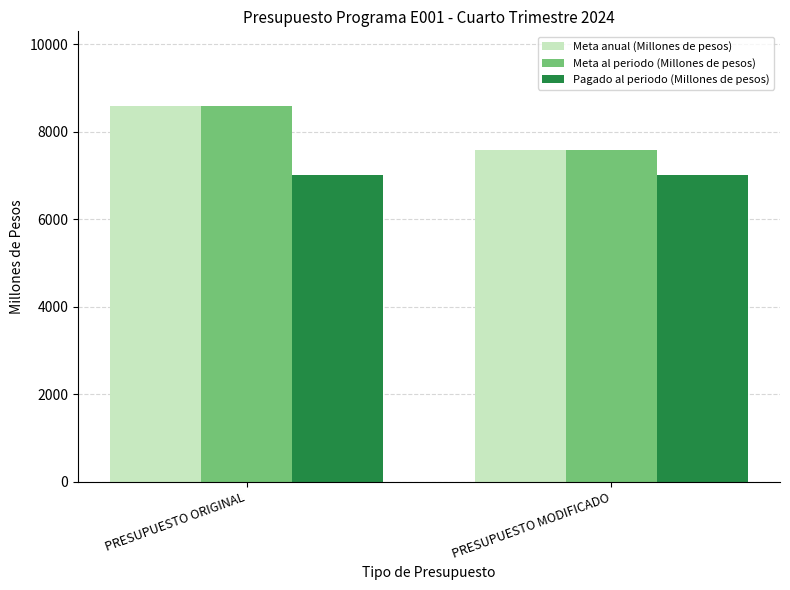

Is it true that Meta anual (Millones de pesos) equals 13645.8 at PRESUPUESTO ORIGINAL?

False